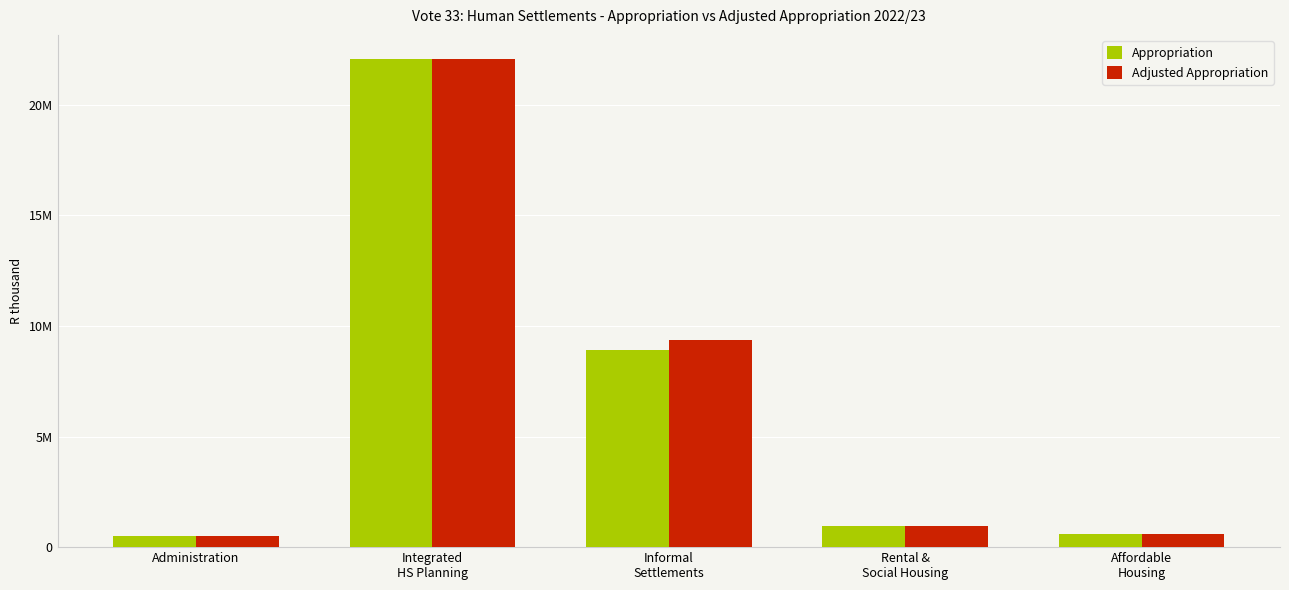

What are all the series names shown in the legend?

Appropriation, Adjusted Appropriation